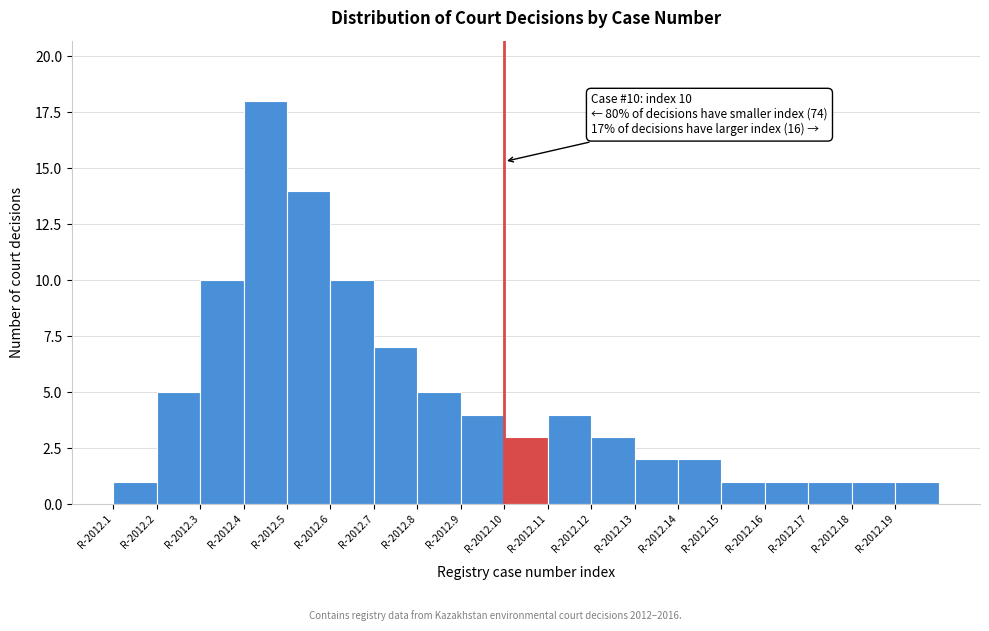

Reading right to left, transcribe all the data shown in this chart.

1	1	1	1	1	2	2	3	4	3	4	5	7	10	14	18	10	5	1